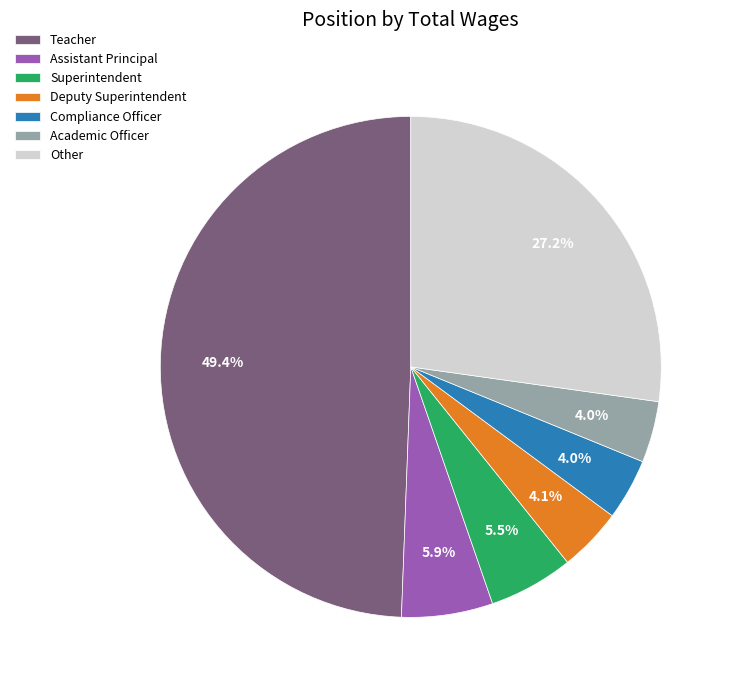

How many segments does this pie chart have?

7